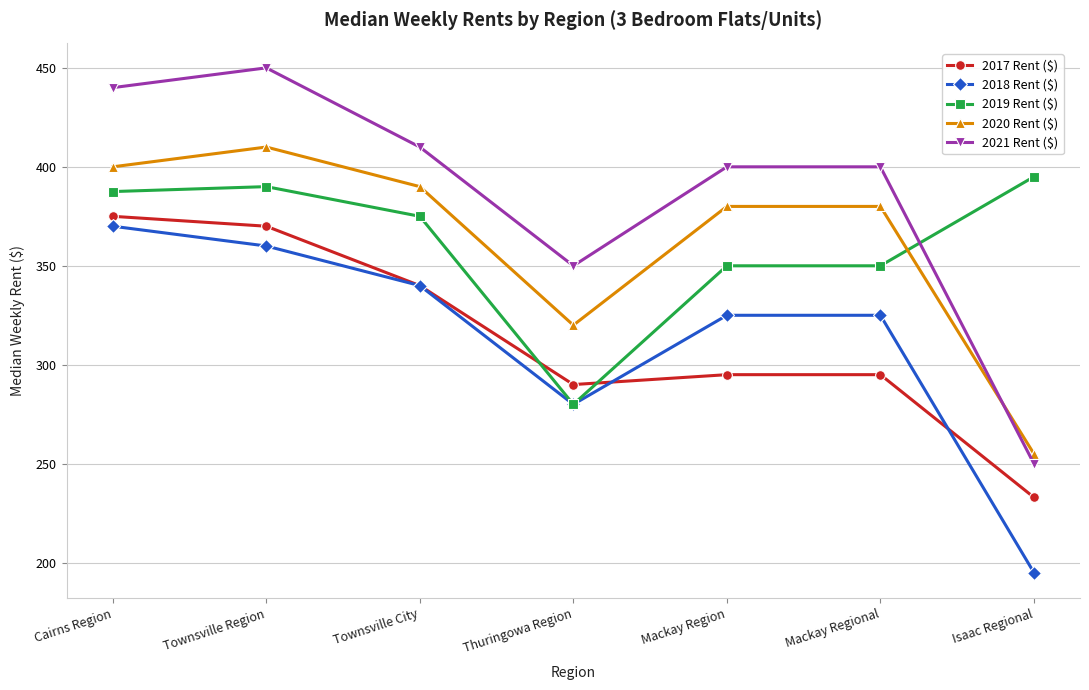

Which series ends up on top after the final intersection of 2019 Rent ($) and 2021 Rent ($)?

2019 Rent ($)